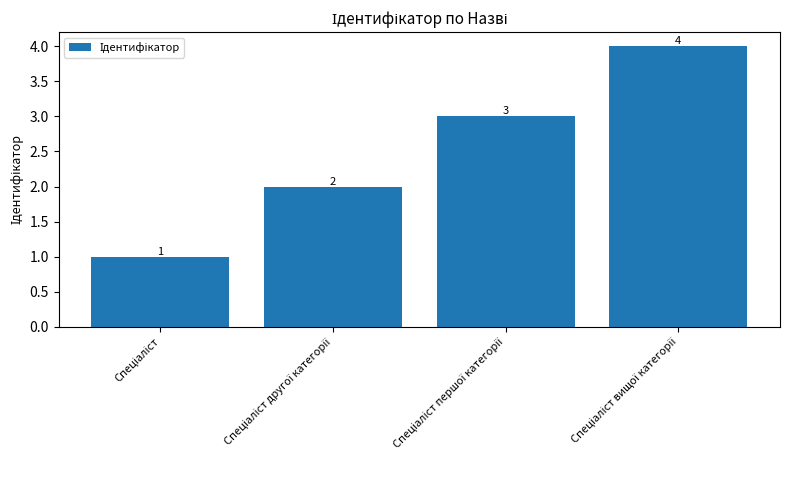

How many data points are less than 3?

2